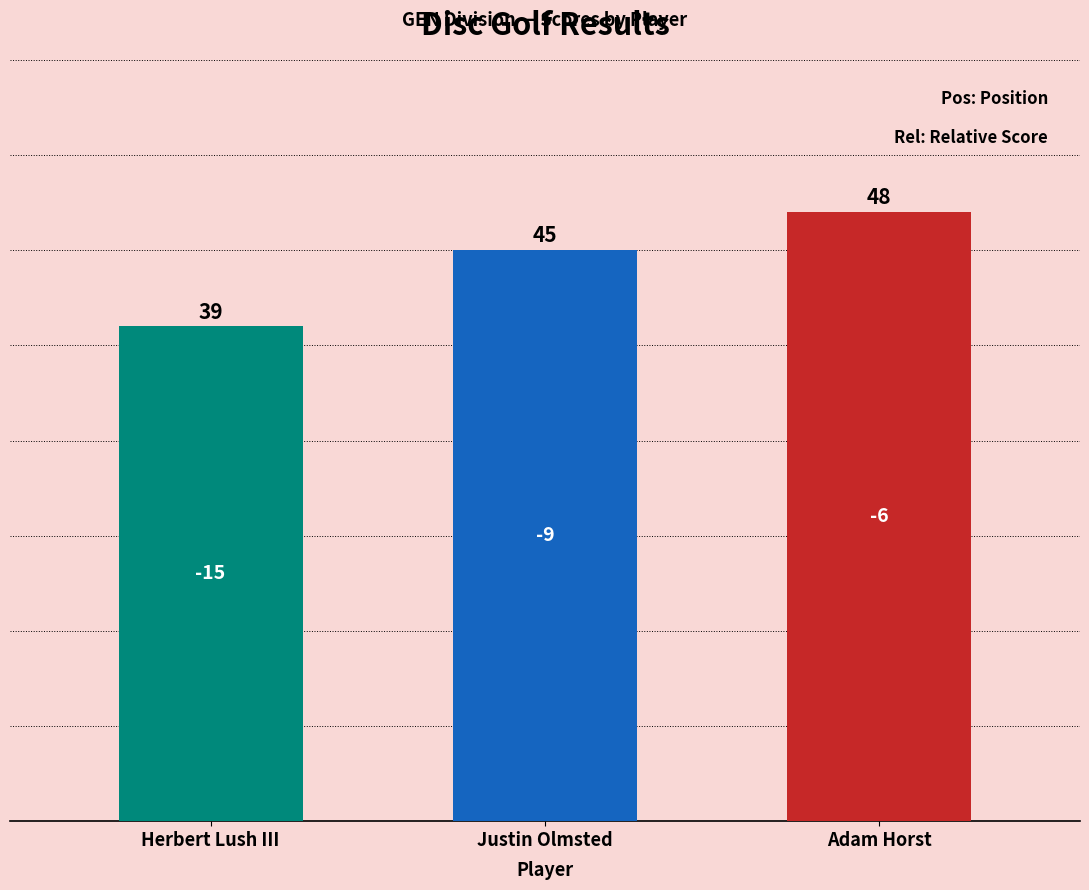

How many values are between 39 and 48?

3